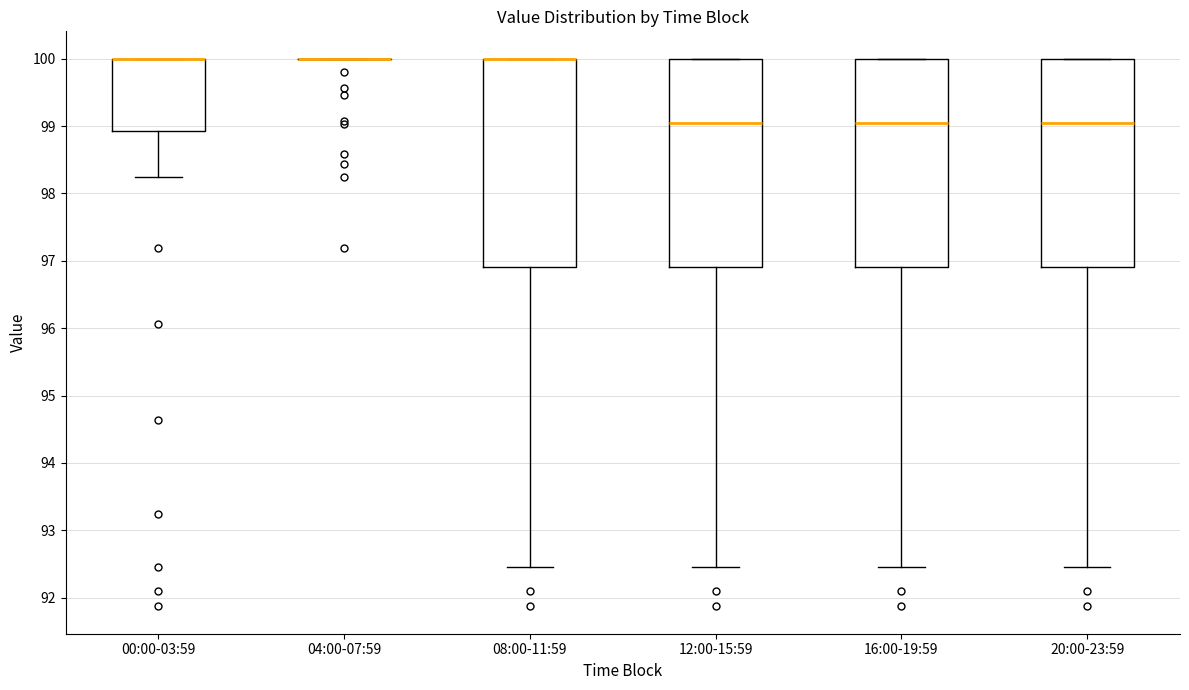

Reading left to right, read every box against the y-axis: the position of its median line, the range the box covers, and the ends of its whiskers. The values are not printed on the chart, so give them approximately, as read against the axis.

00:00-03:59: median 100.0 (drawn on the box's upper edge), box 98.9 to 100.0, whiskers 98.2 to 100.0
04:00-07:59: box collapsed to a line at 100.0, whiskers 100.0 to 100.0
08:00-11:59: median 100.0 (drawn on the box's upper edge), box 96.9 to 100.0, whiskers 92.5 to 100.0
12:00-15:59: median 99.1, box 96.9 to 100.0, whiskers 92.5 to 100.0
16:00-19:59: median 99.1, box 96.9 to 100.0, whiskers 92.5 to 100.0
20:00-23:59: median 99.1, box 96.9 to 100.0, whiskers 92.5 to 100.0